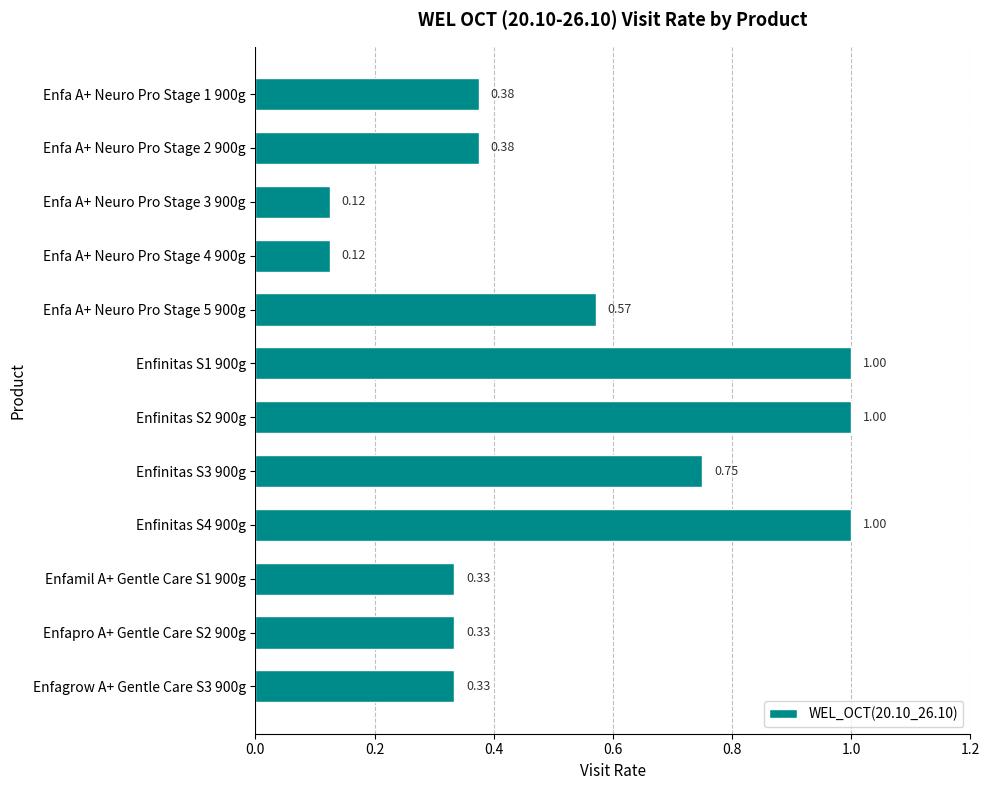

What is the difference between the maximum and minimum values?

0.9